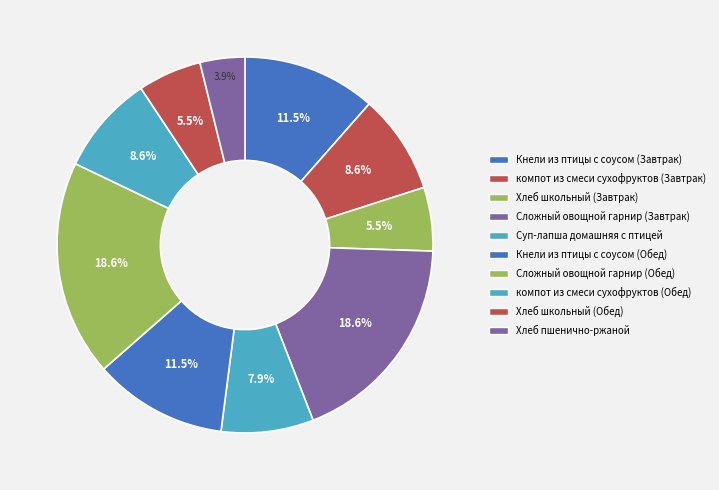

What is the largest slice in the pie chart?

Сложный овощной гарнир (Завтрак)